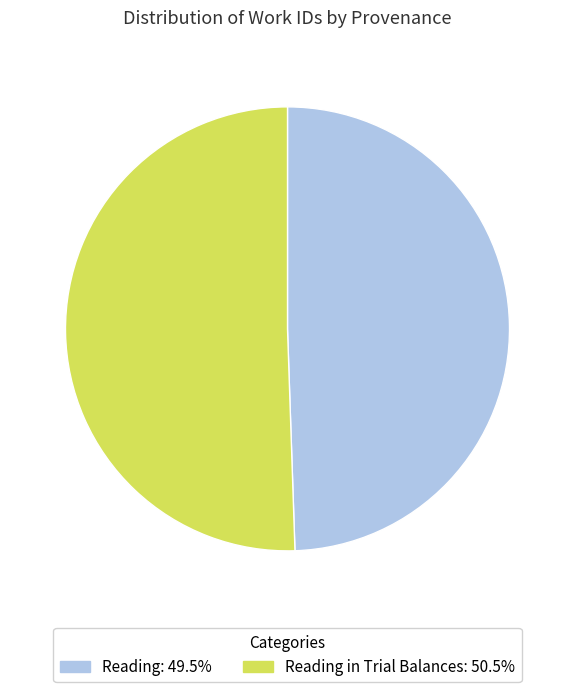

How many segments does this pie chart have?

2